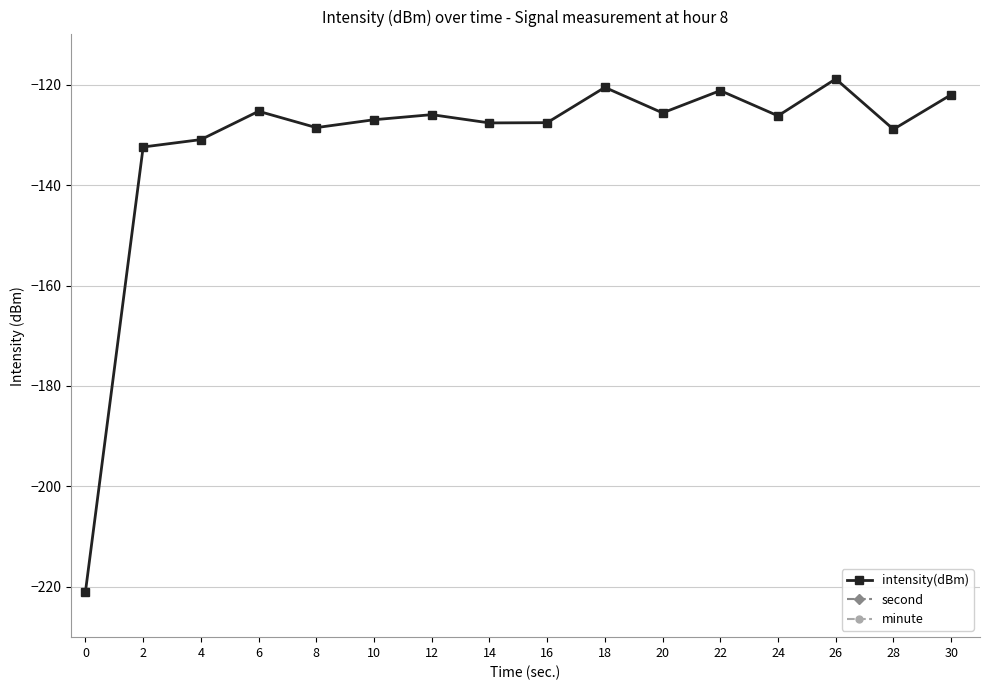

At which category is the sum across all series the highest?

30